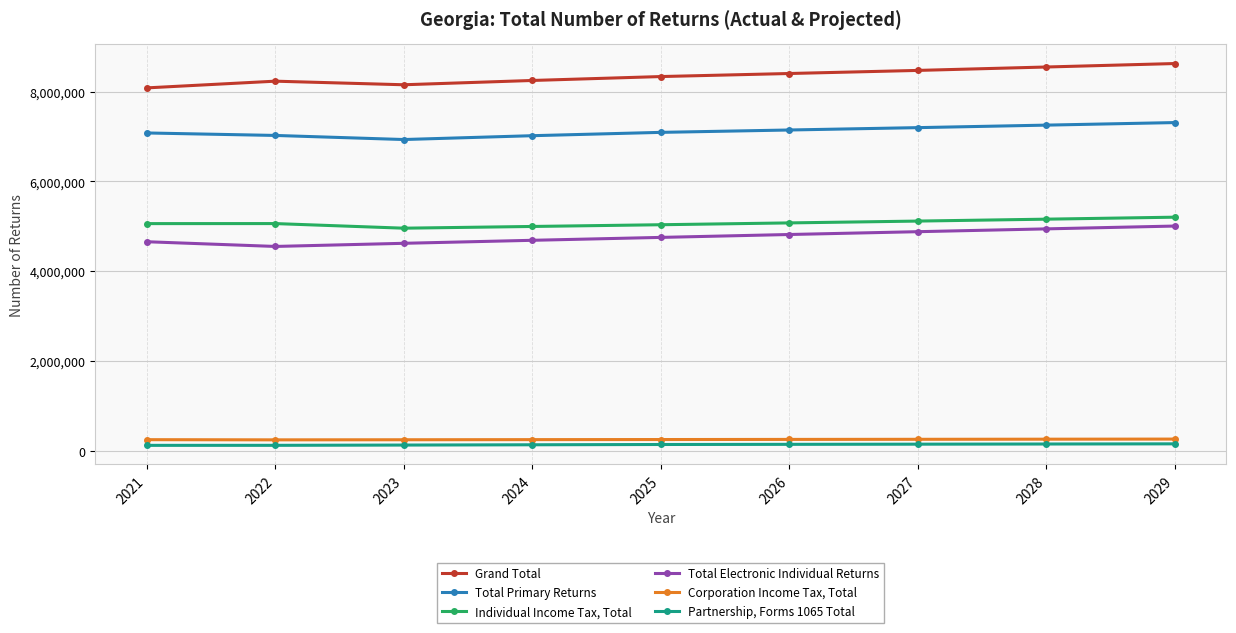

True or false: Corporation Income Tax, Total and Individual Income Tax, Total cross at least once.

False